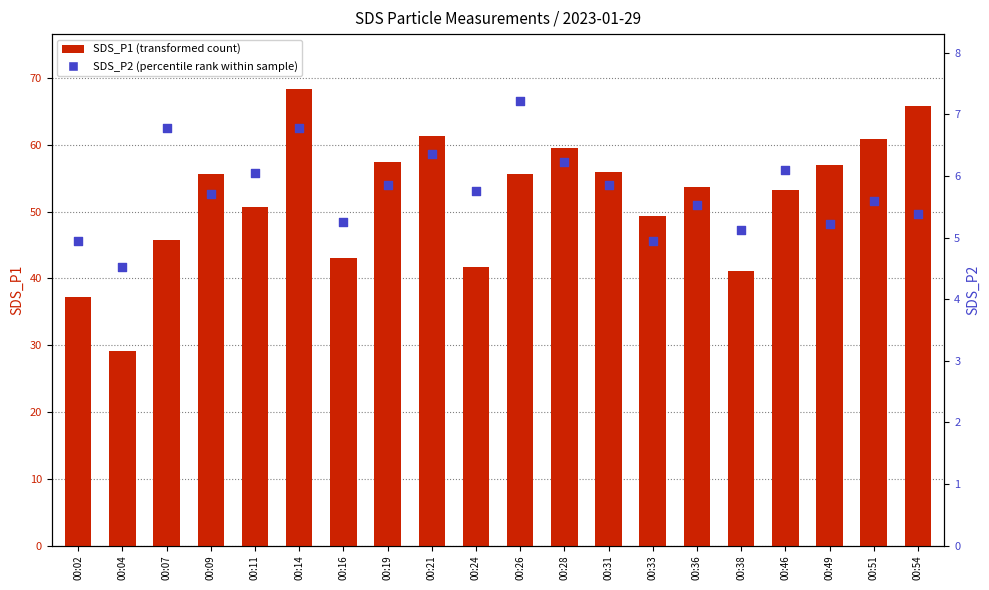

At which category is the sum across all series the highest?

00:14